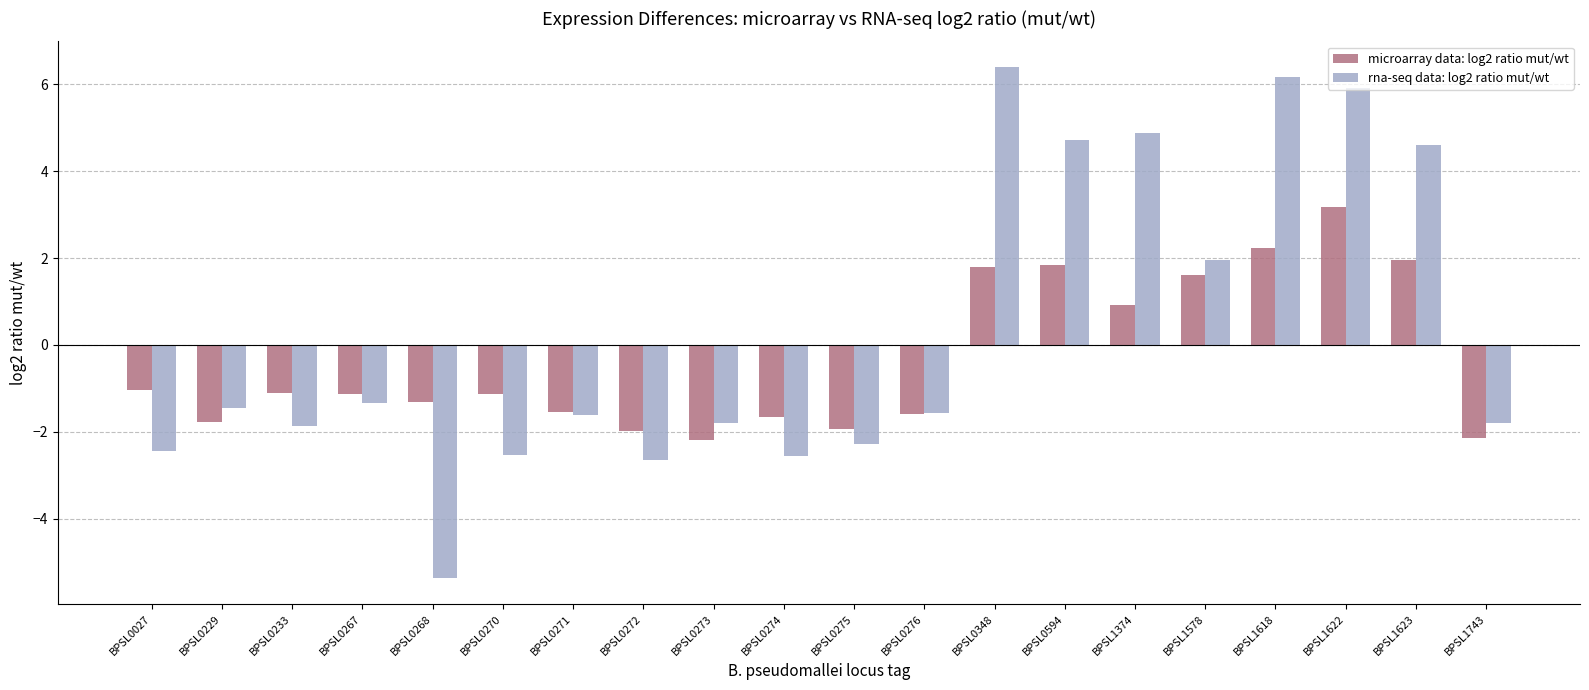

The value of microarray data: log2 ratio mut/wt at BPSL0275 is -1.3. True or false?

False